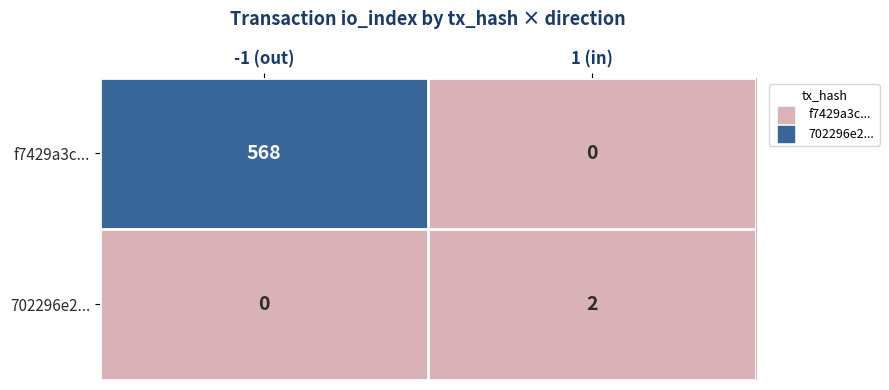

What is the total value across all series at -1 (out)?

568